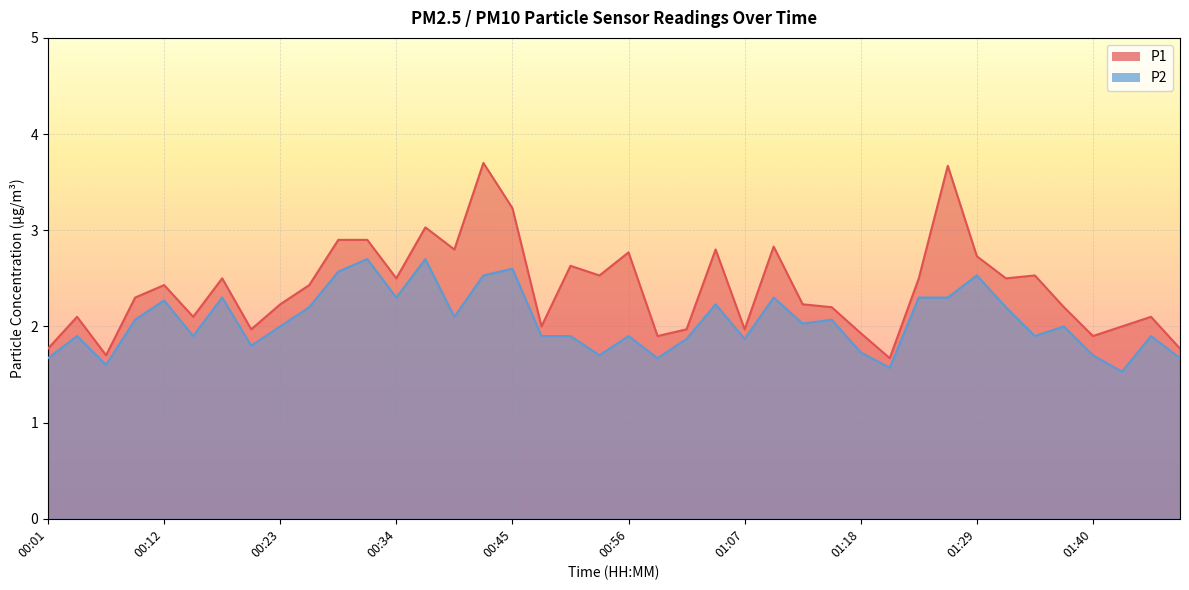

How many interior local valleys does the P2 series have?

12